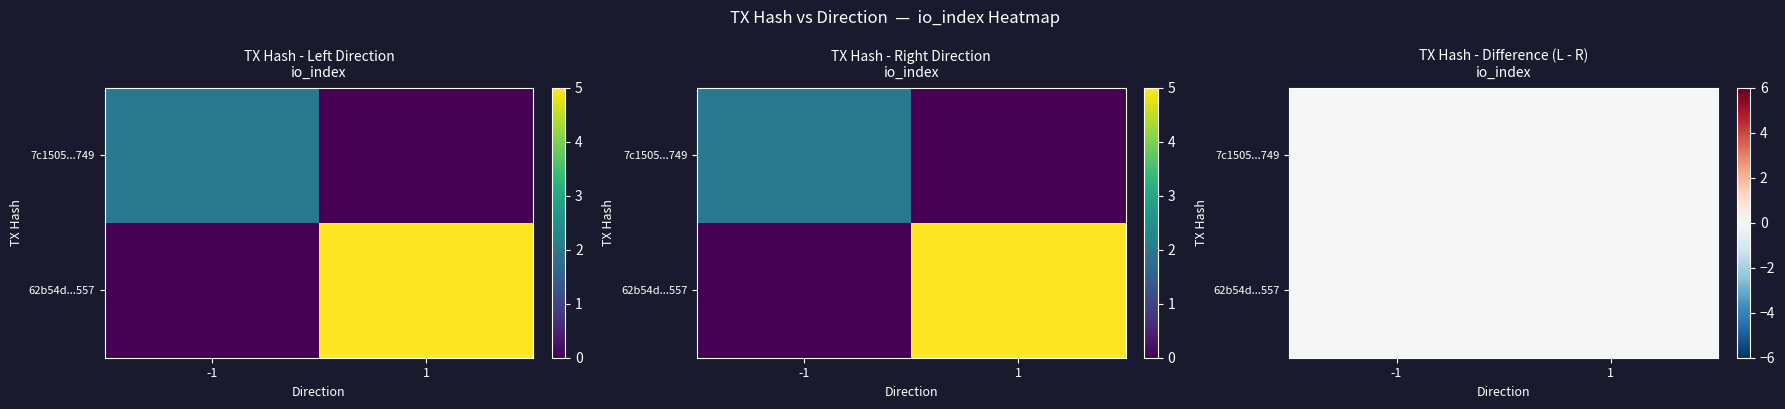

What value does the 62b54d1f740d91506128e3f61c22b1cdda10557 series have at io_index?

5